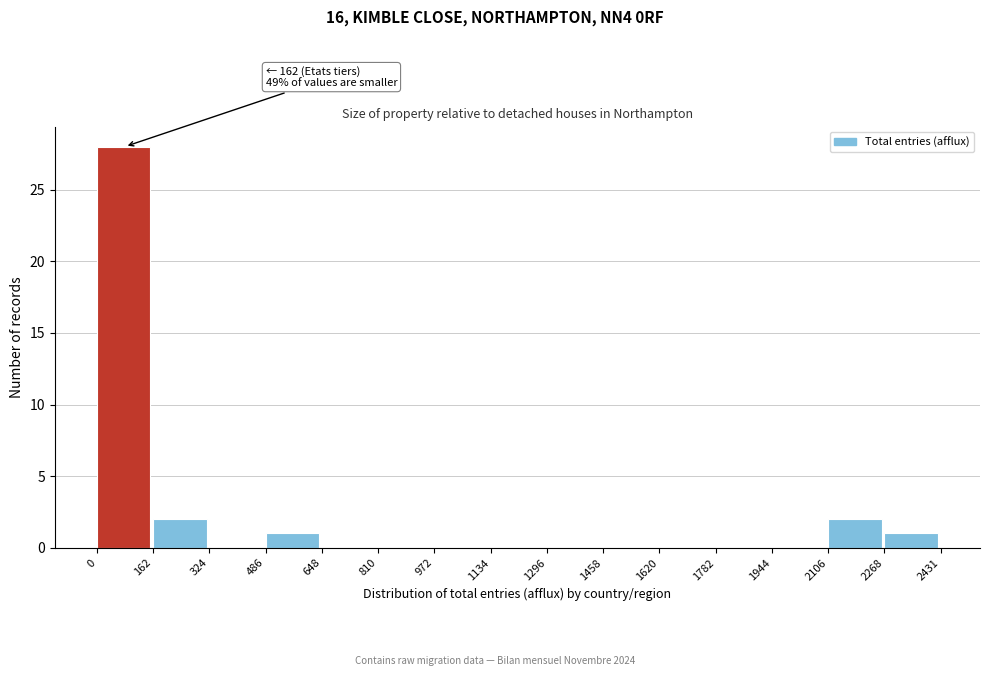

Which range on the x-axis has the tallest bar?

0 to 162